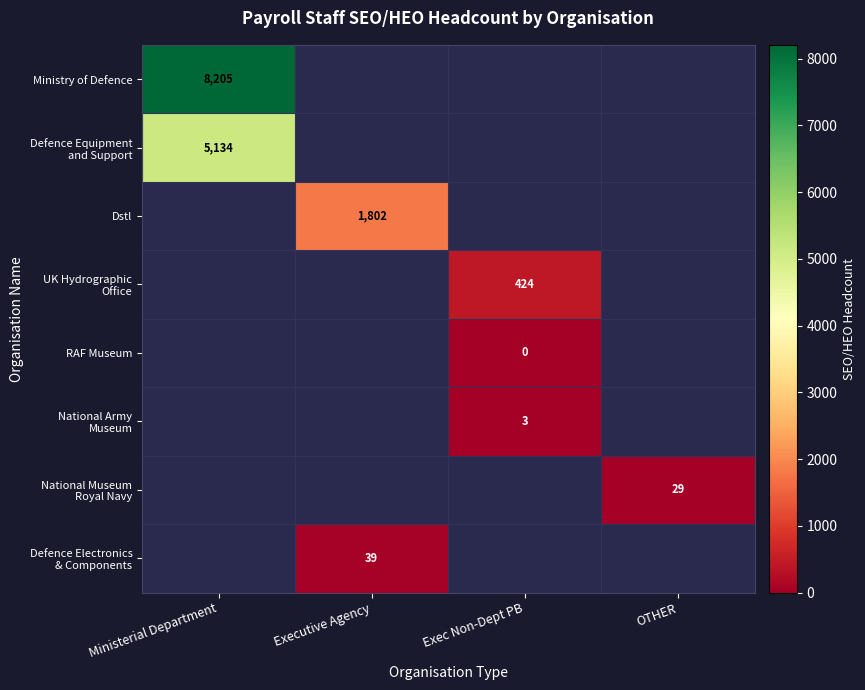

Rank the categories by National Army Museum value from lowest to highest.

Ministerial Department, Executive Agency, Exec Non-Dept PB, OTHER